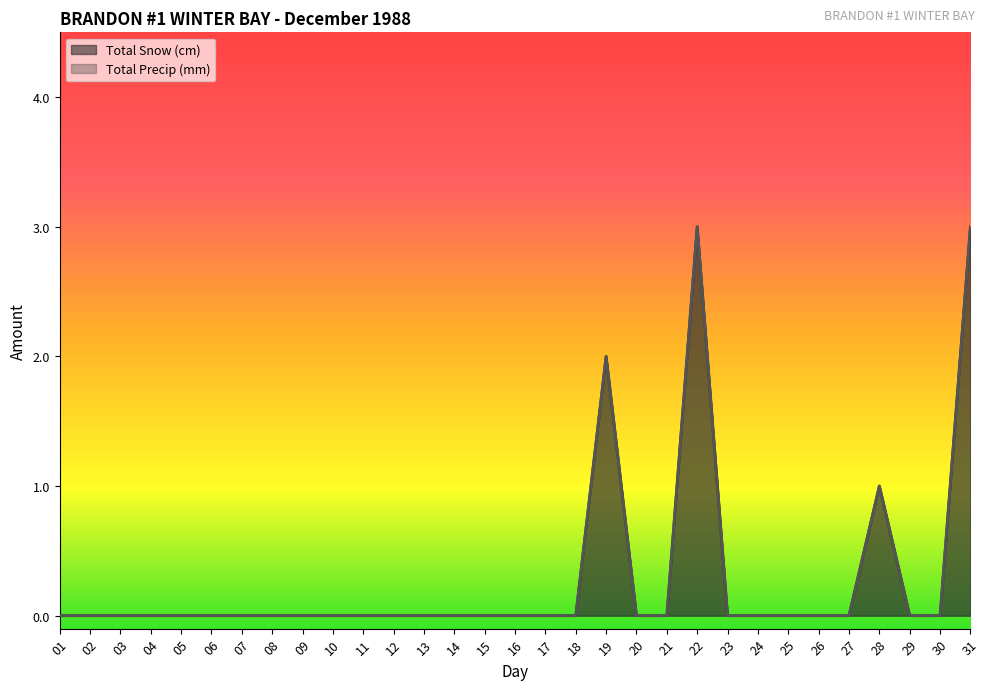

What is the greatest value displayed?

3